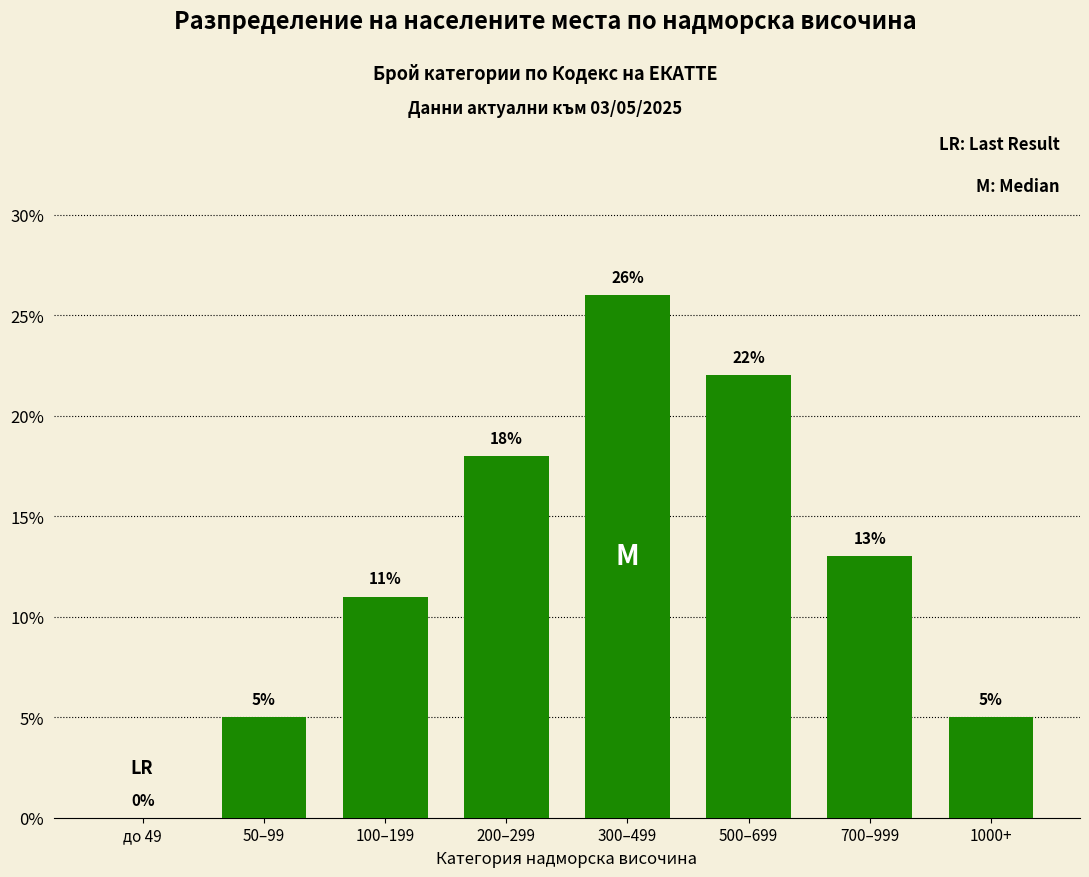

Reading left to right, transcribe all the data shown in this chart.

до 49=0	50–99=5	100–199=11	200–299=18	300–499=26	500–699=22	700–999=13	1000+=5